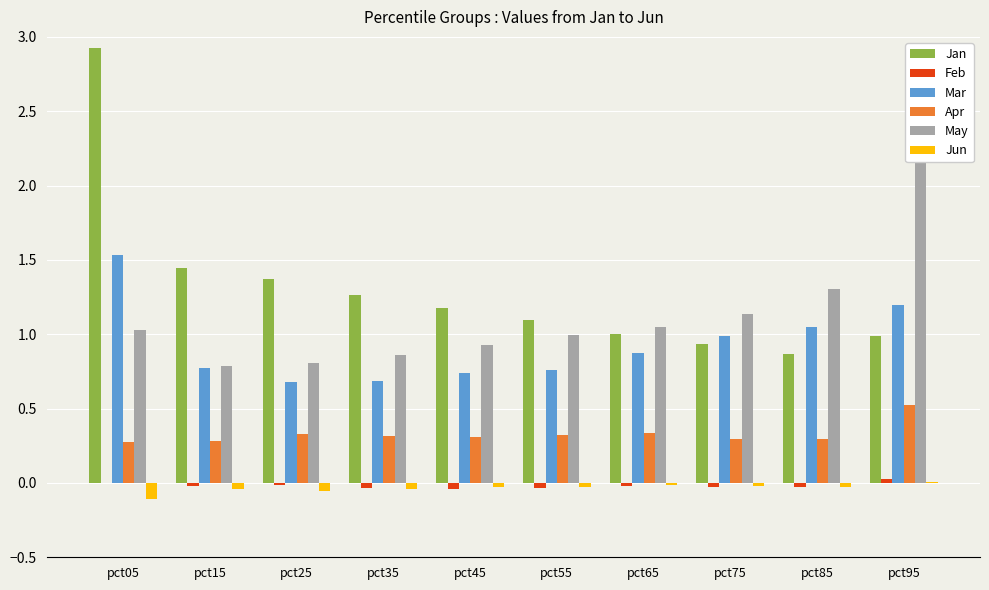

What is the smallest value displayed?

-0.1